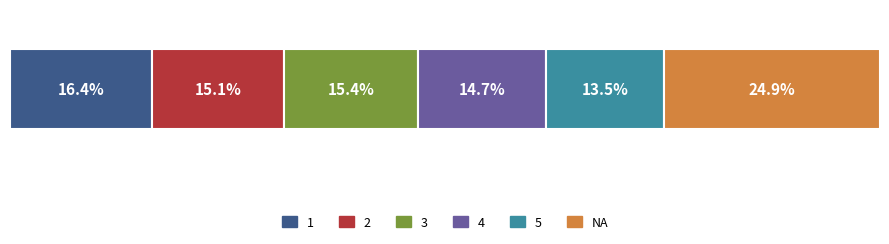

What are all the series names shown in the legend?

1, 2, 3, 4, 5, NA